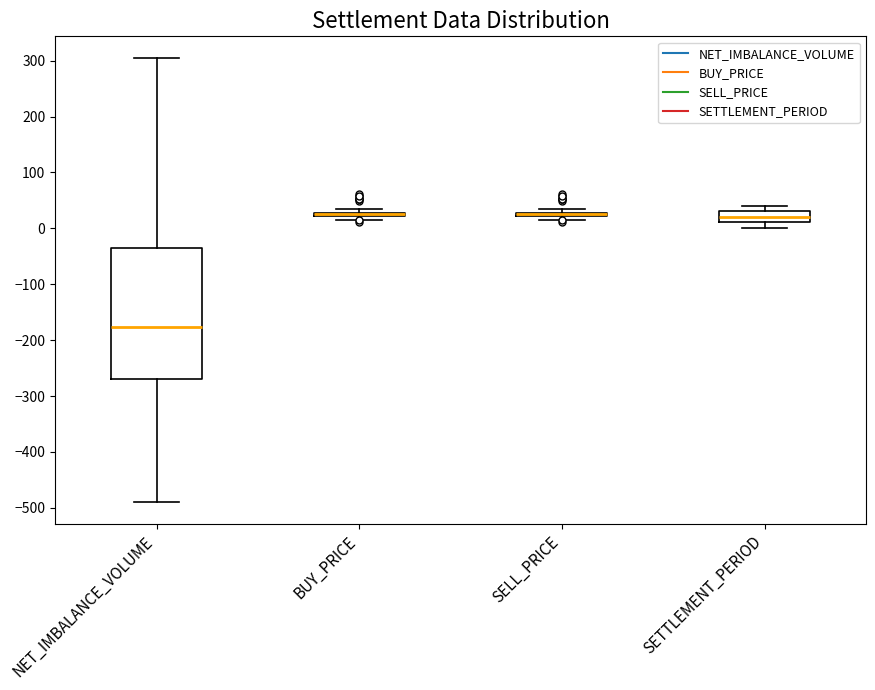

Reading left to right, transcribe this box plot: for each box, give where its median line is, the range the box spans, and where its two whiskers end, as read against the y-axis. The values are not printed on the chart, so give them approximately, as read against the axis.

NET_IMBALANCE_VOLUME: median -180, box -270 to -40, whiskers -490 to 300
BUY_PRICE: box collapsed to a line at 30, whiskers 20 to 40
SELL_PRICE: box collapsed to a line at 30, whiskers 20 to 40
SETTLEMENT_PERIOD: median 20, box 10 to 30, whiskers 0 to 40